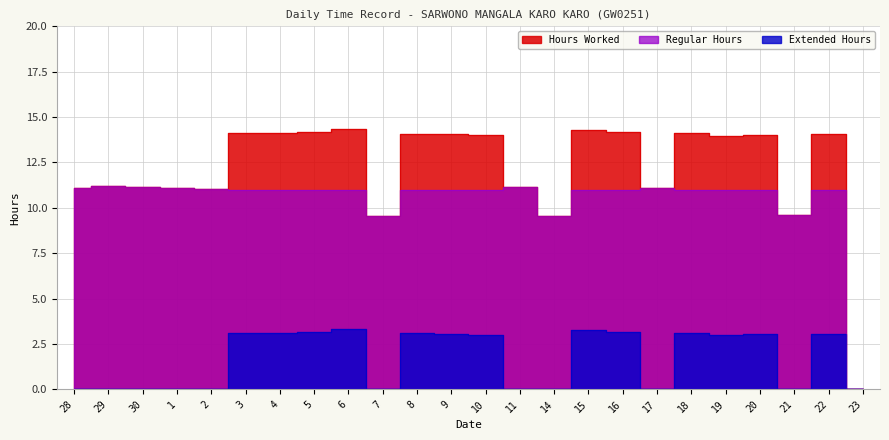

Rank the series at 18 from lowest to highest value.

Extended Hours, Regular Hours, Hours Worked